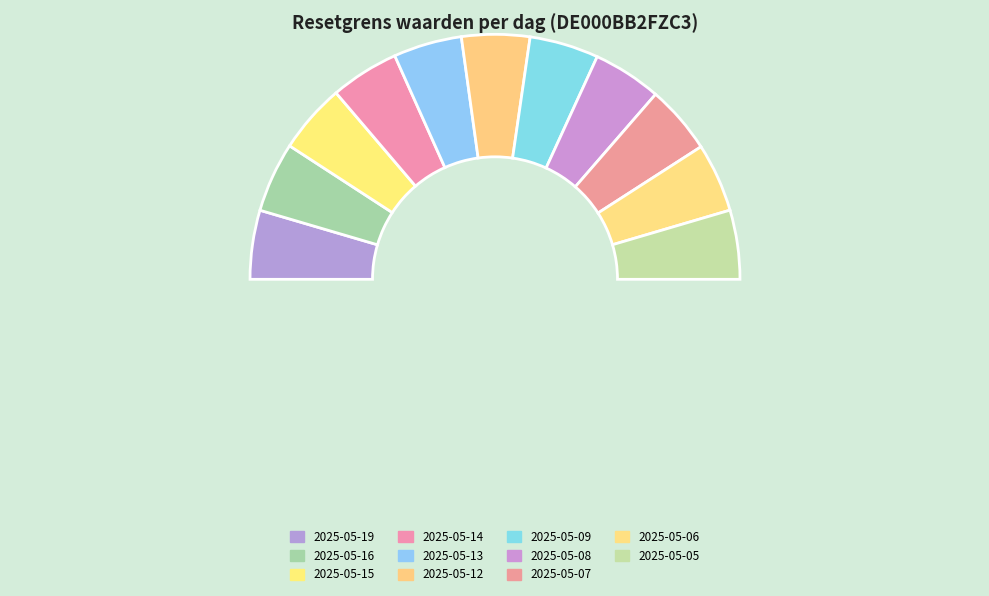

The 2025-05-15 slice represents 9% of the pie. True or false?

True